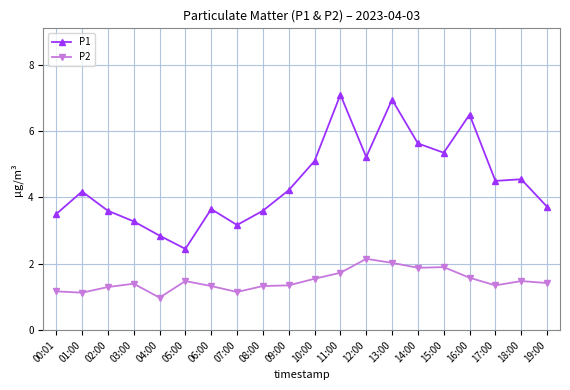

Between 06:00 and 13:00, which series saw the biggest shift?

P1